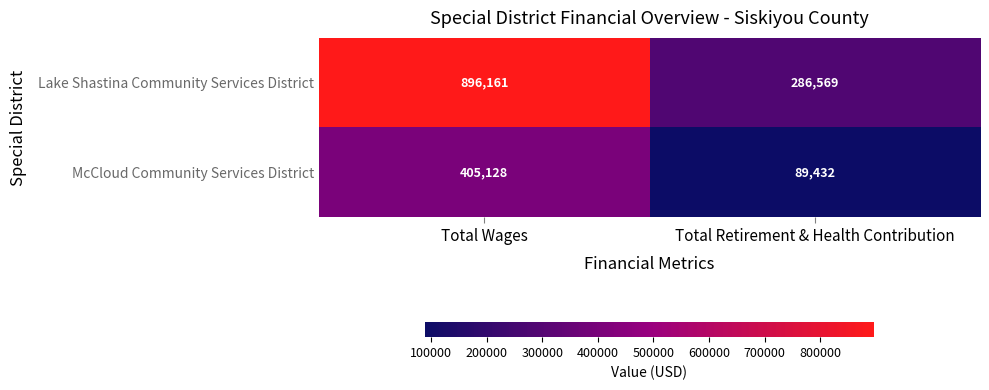

Which series has the widest spread of values?

Lake Shastina Community Services District